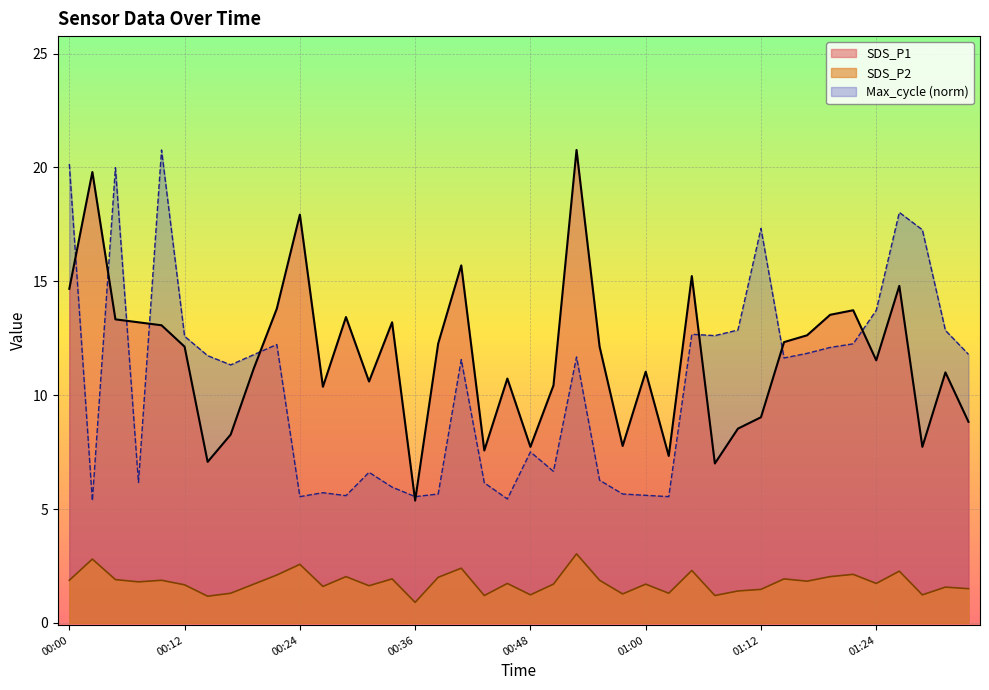

What is the total value across all series at 00:24?

26.0